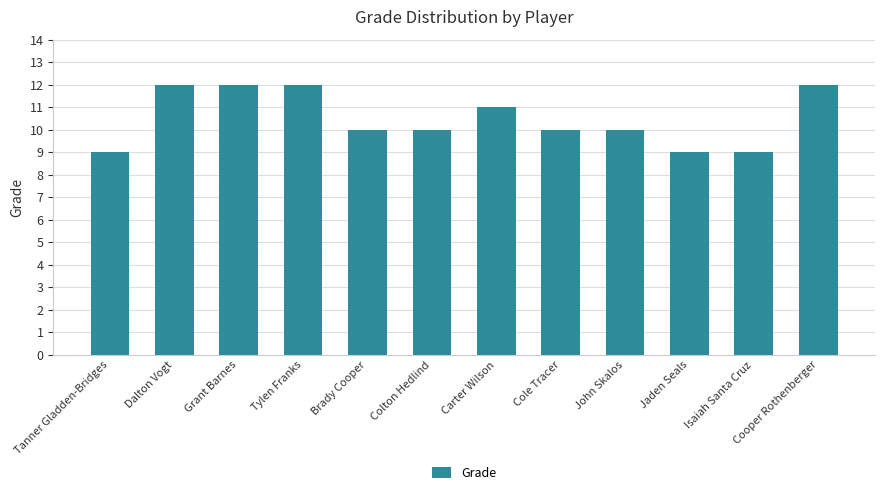

What is the sum of all values?

126